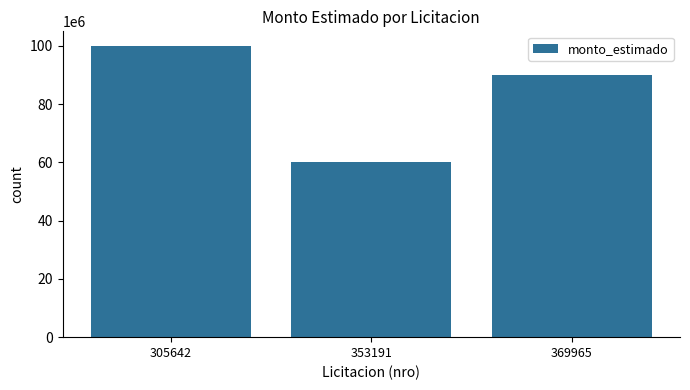

What value does the data have at 369965, to the nearest 100?

90000000